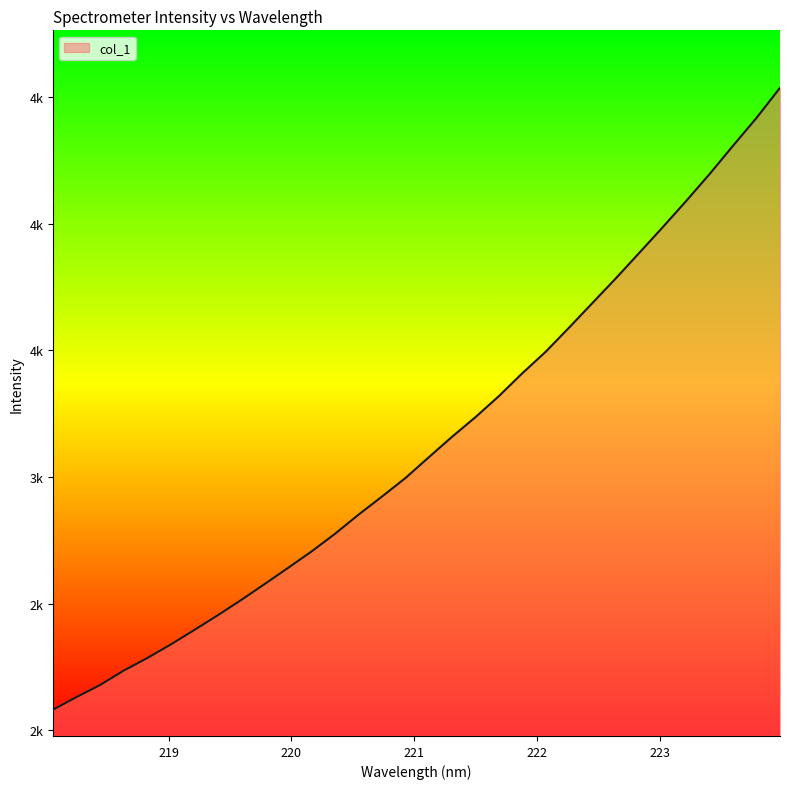

True or false: there are more than 2 points higher than both neighbors.

False